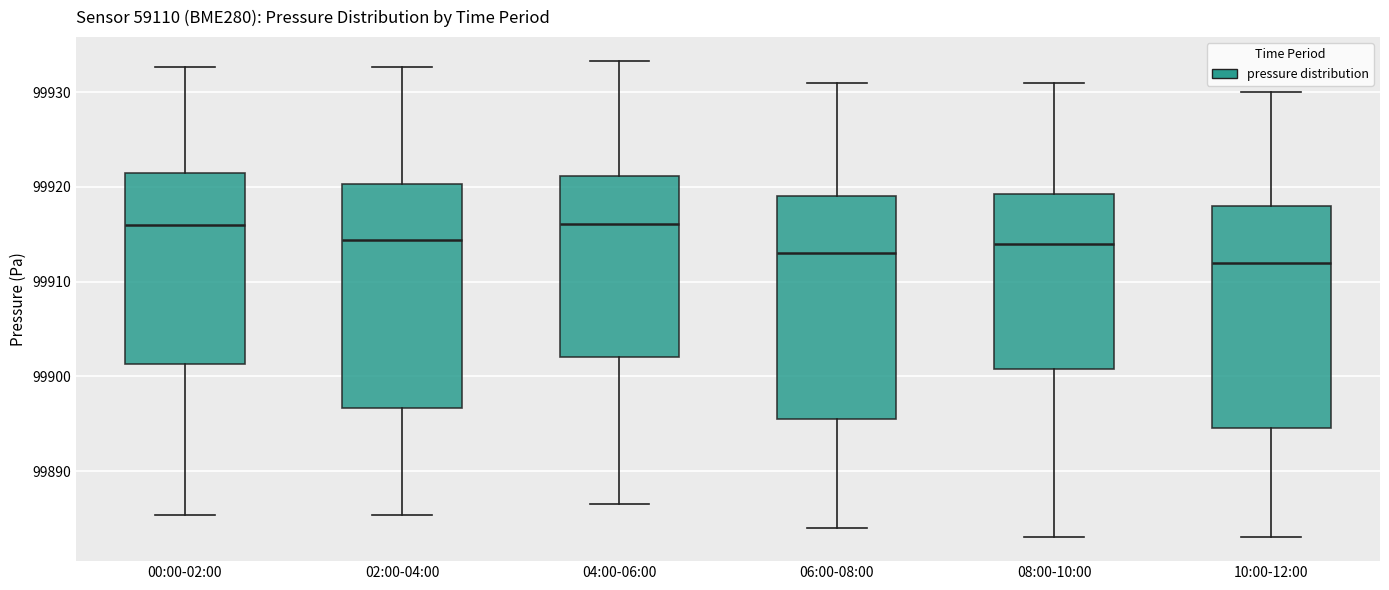

Reading left to right, read every box against the y-axis: the position of its median line, the range the box covers, and the ends of its whiskers. The values are not printed on the chart, so give them approximately, as read against the axis.

00:00-02:00: median 99916, box 99901 to 99921, whiskers 99885 to 99933
02:00-04:00: median 99914, box 99897 to 99920, whiskers 99885 to 99933
04:00-06:00: median 99916, box 99902 to 99921, whiskers 99887 to 99933
06:00-08:00: median 99913, box 99896 to 99919, whiskers 99884 to 99931
08:00-10:00: median 99914, box 99901 to 99919, whiskers 99883 to 99931
10:00-12:00: median 99912, box 99895 to 99918, whiskers 99883 to 99930